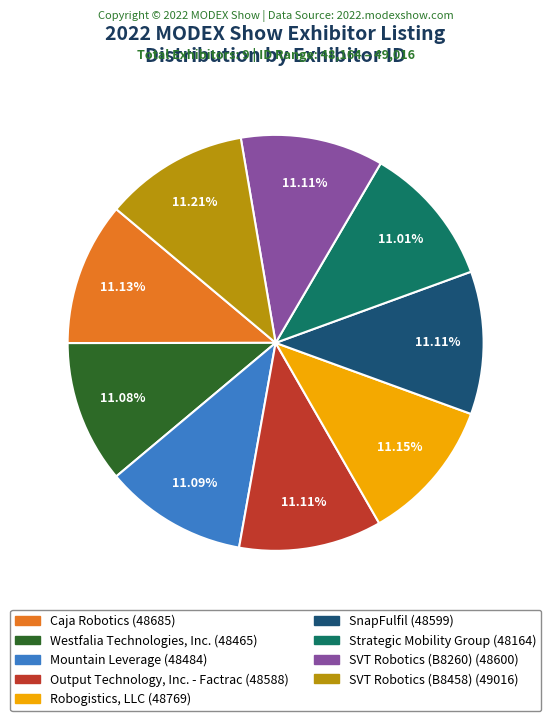

To the nearest percent, what percentage of the pie is Output Technology, Inc. - Factrac?

11%